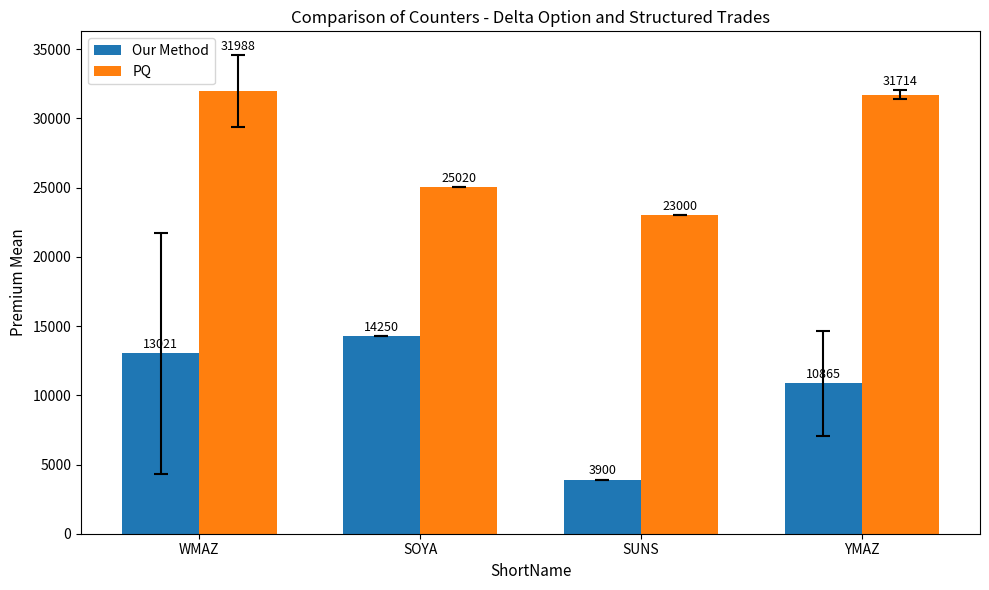

Which series changed the most between SOYA and YMAZ?

PQ